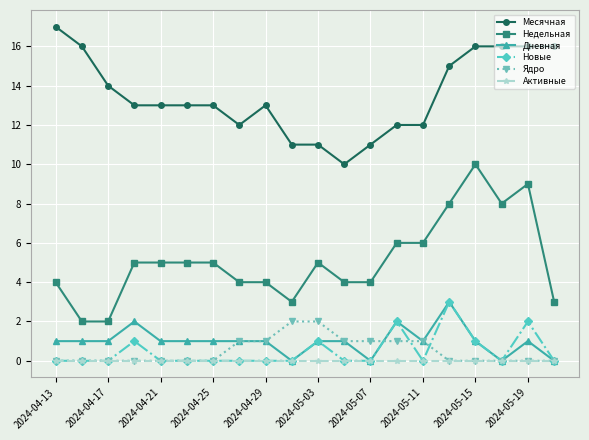

True or false: Недельная and Активные intersect in this chart.

False